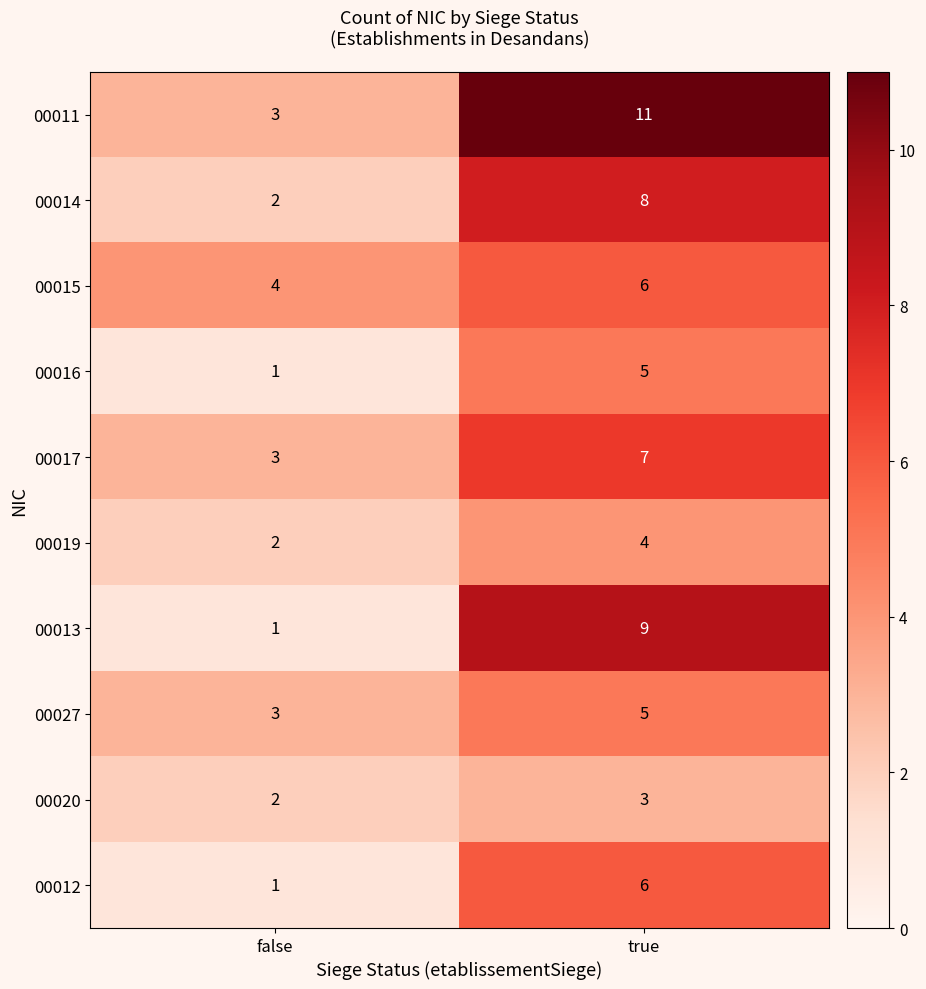

What is the difference between the 00014 values at true and false?

6